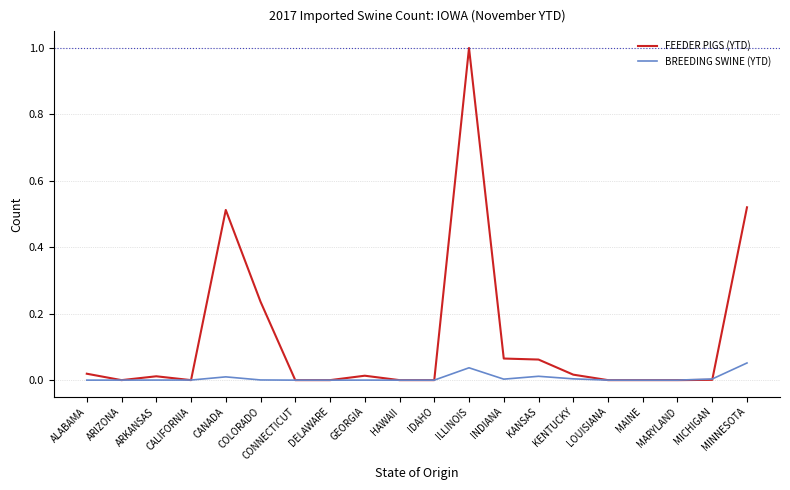

Which series has the largest total across all categories?

FEEDER PIGS (YTD)